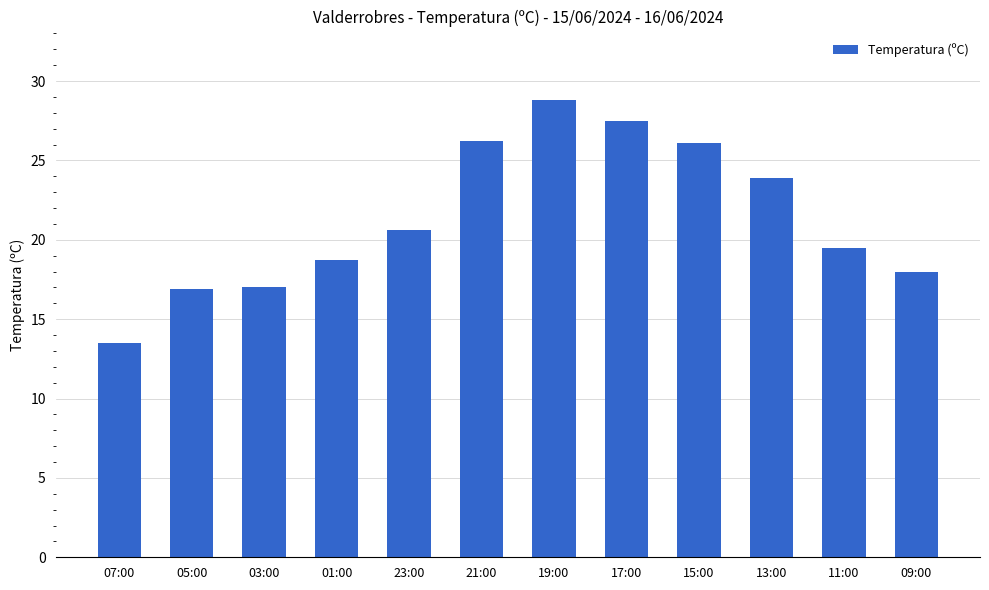

At which category does the chart reach its minimum across all series?

07:00